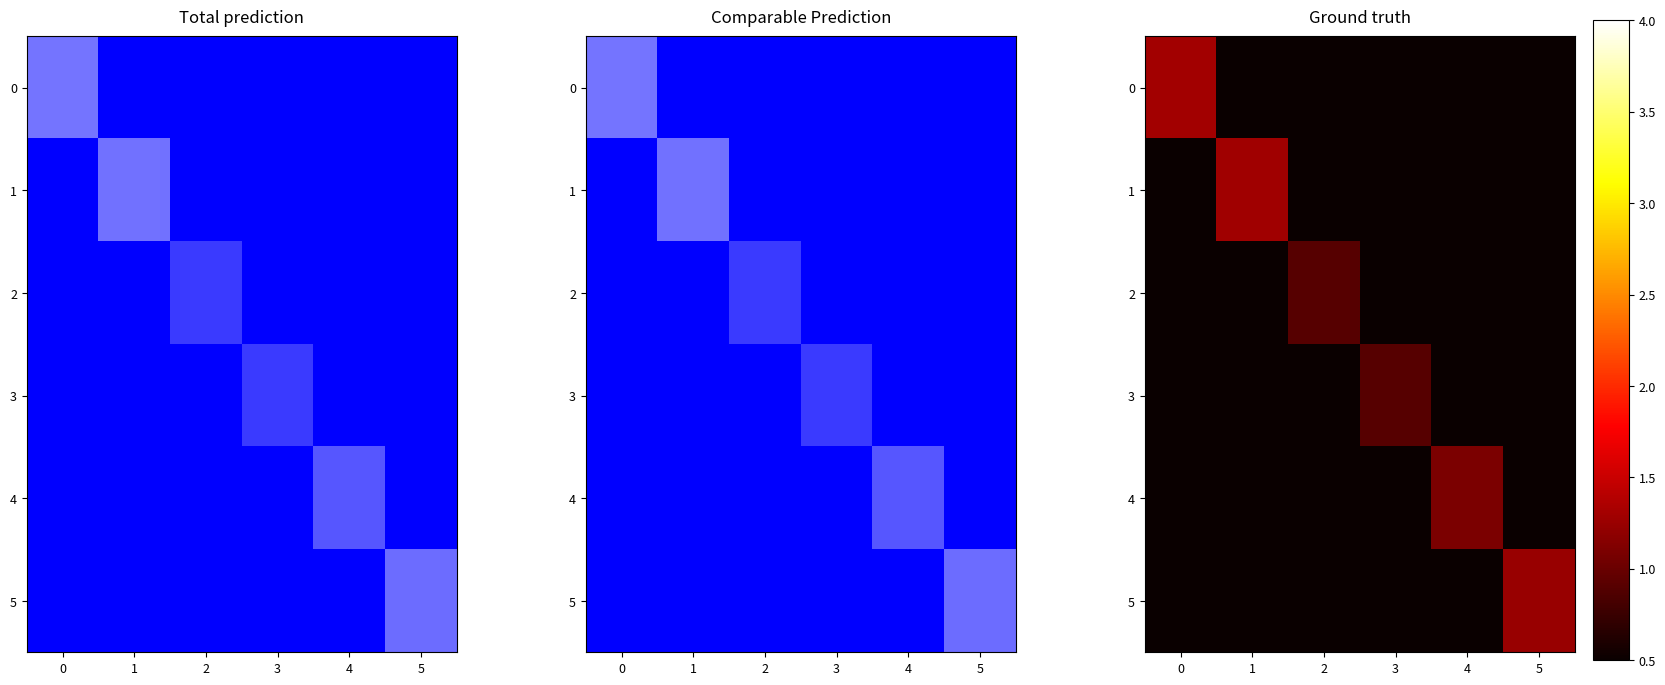

The 2 series shows 0.0 at 3. True or false?

True